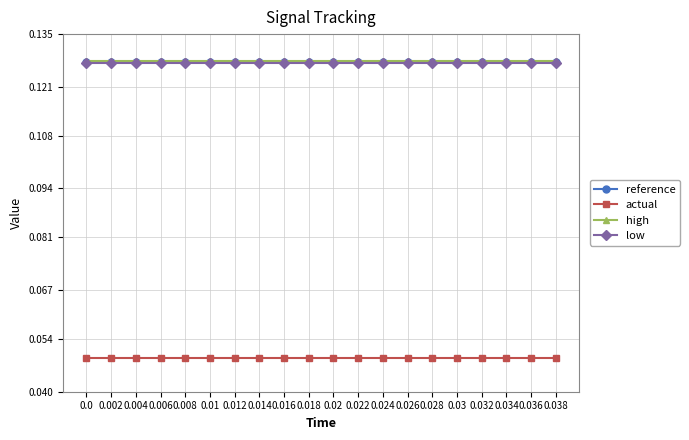

True or false: high and low intersect in this chart.

False